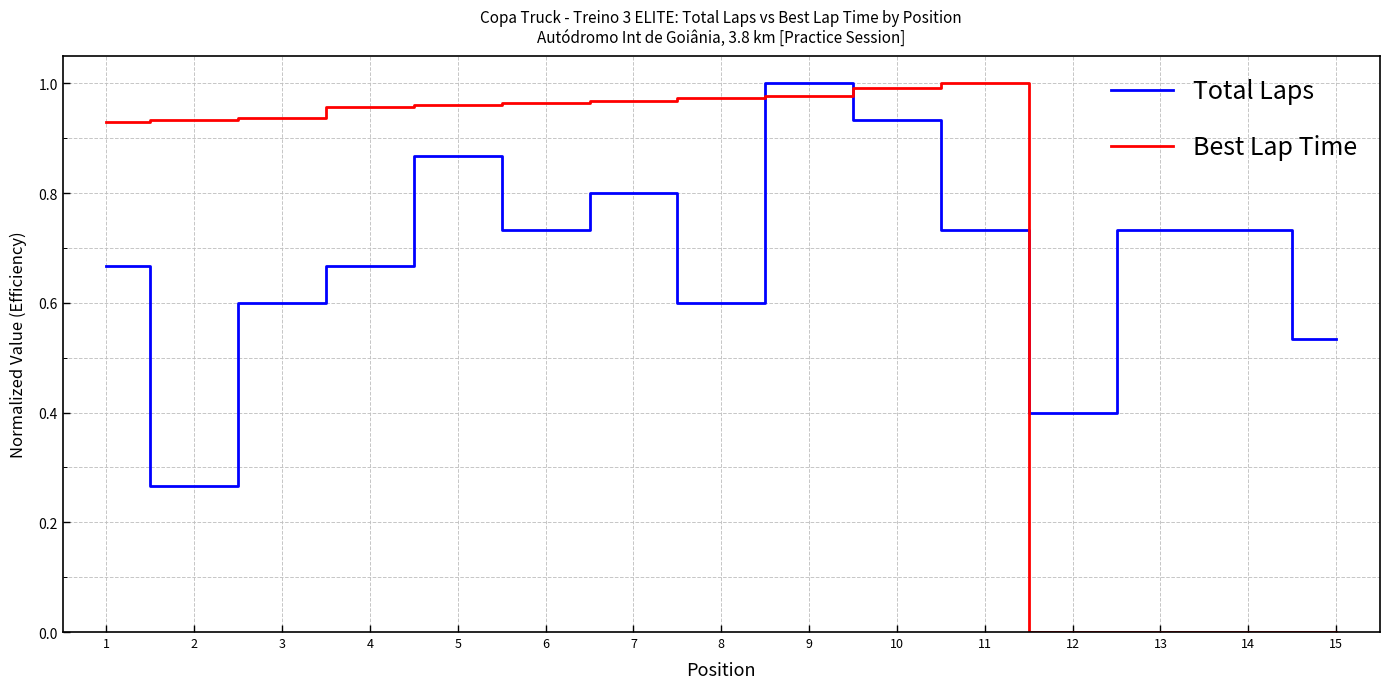

The value of Best Lap Time at 10 is 1.0. True or false?

True